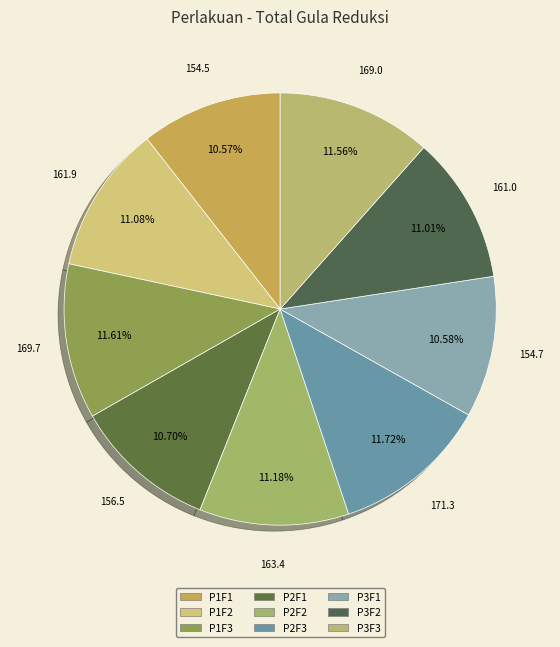

The P3F2 slice represents 1% of the pie. True or false?

False